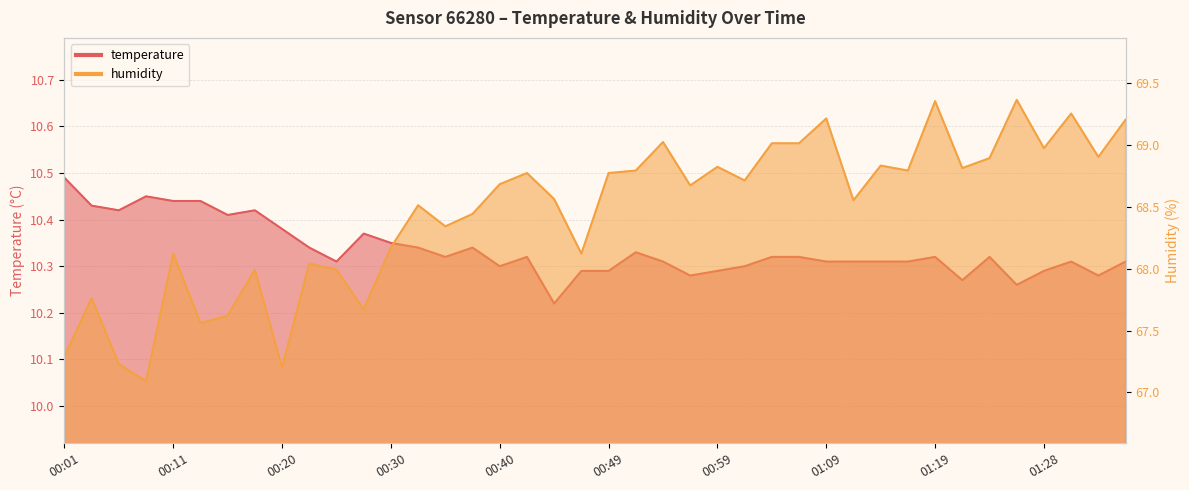

What is the label of the 22nd point from the right?

00:45